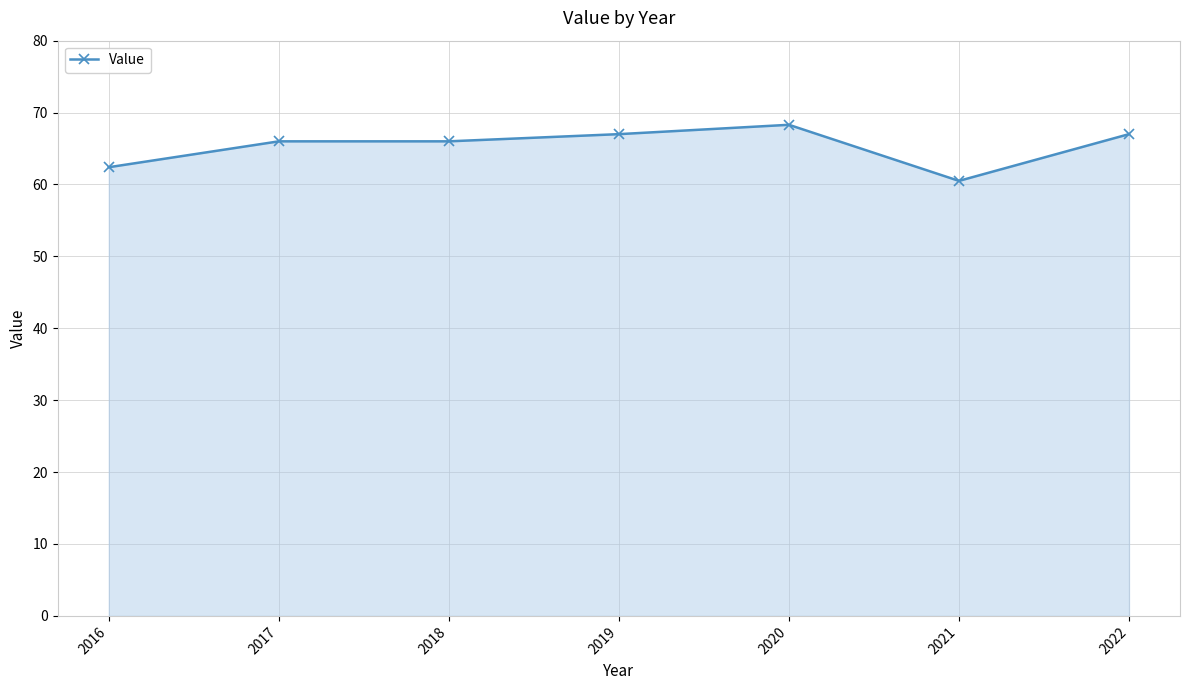

Which has a higher value, 2016 or 2020?

2020